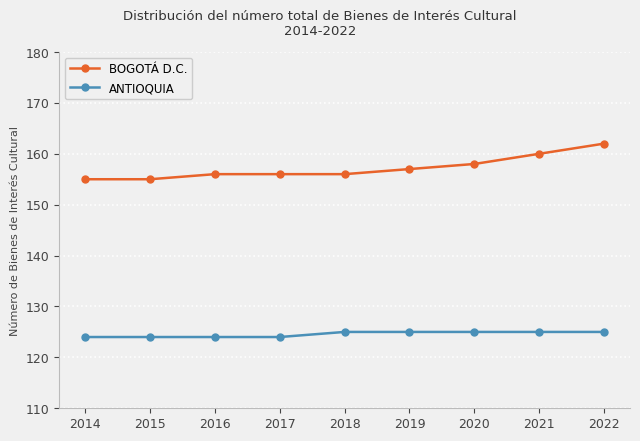

Reading right to left, what are all the values shown in this chart?

BOGOTÁ D.C.: 2022=162	2021=160	2020=158	2019=157	2018=156	2017=156	2016=156	2015=155	2014=155
ANTIOQUIA: 2022=125	2021=125	2020=125	2019=125	2018=125	2017=124	2016=124	2015=124	2014=124